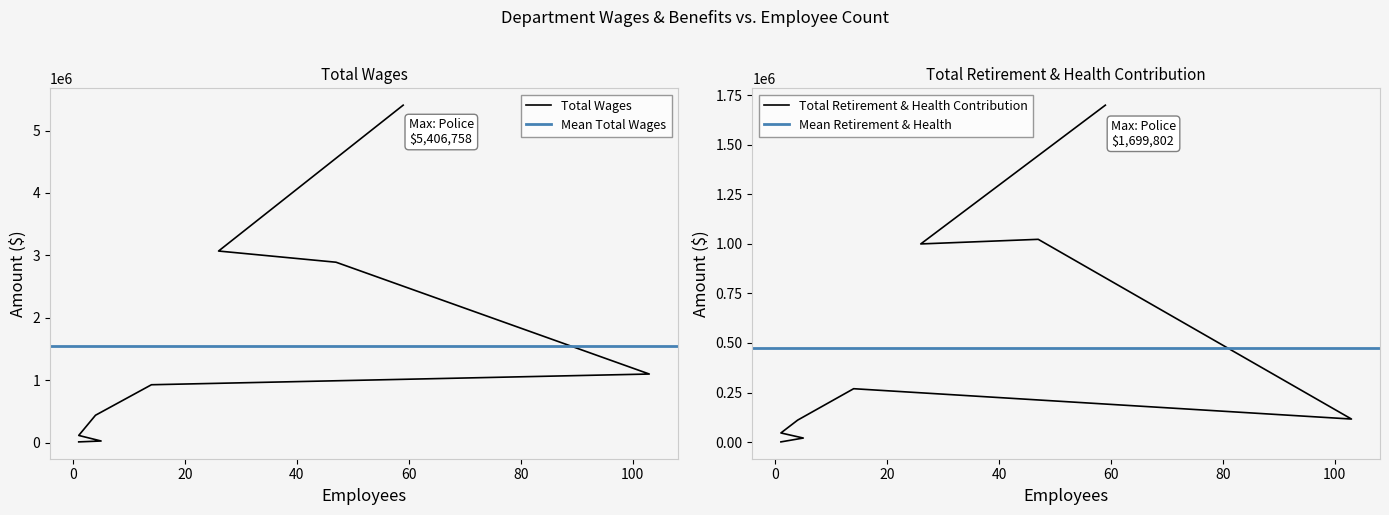

How many interior local peaks does the Total Retirement & Health Contribution series have?

2